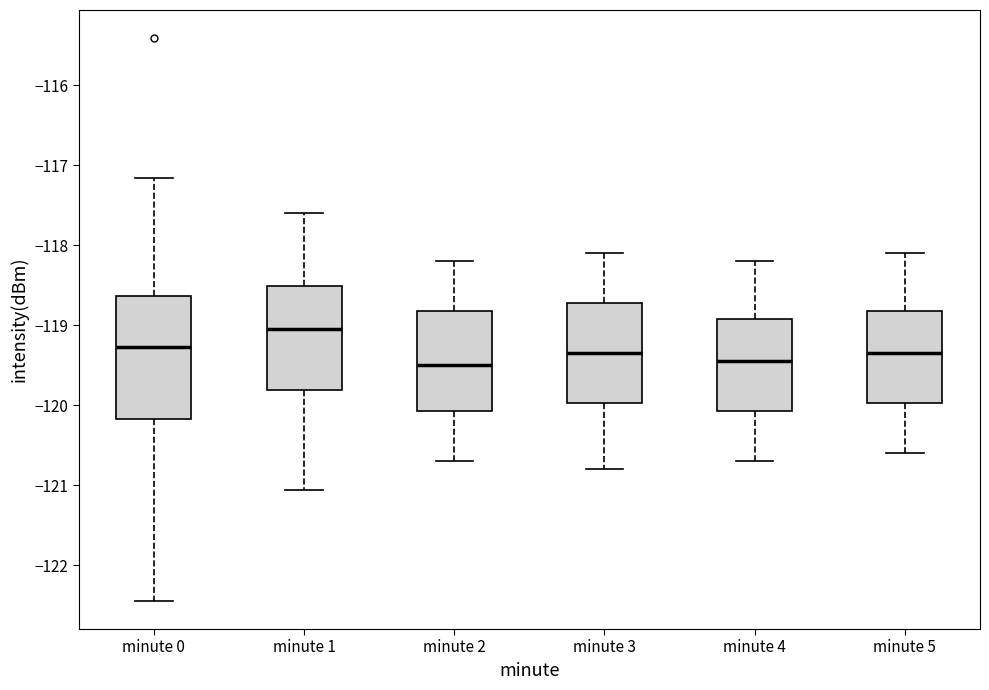

Reading left to right, transcribe this box plot: for each box, give where its median line is, the range the box spans, and where its two whiskers end, as read against the y-axis. The values are not printed on the chart, so give them approximately, as read against the axis.

minute 0: median -119.3, box -120.2 to -118.6, whiskers -122.4 to -117.2
minute 1: median -119.0, box -119.8 to -118.5, whiskers -121.1 to -117.6
minute 2: median -119.5, box -120.1 to -118.8, whiskers -120.7 to -118.2
minute 3: median -119.3, box -120.0 to -118.7, whiskers -120.8 to -118.1
minute 4: median -119.4, box -120.1 to -118.9, whiskers -120.7 to -118.2
minute 5: median -119.3, box -120.0 to -118.8, whiskers -120.6 to -118.1